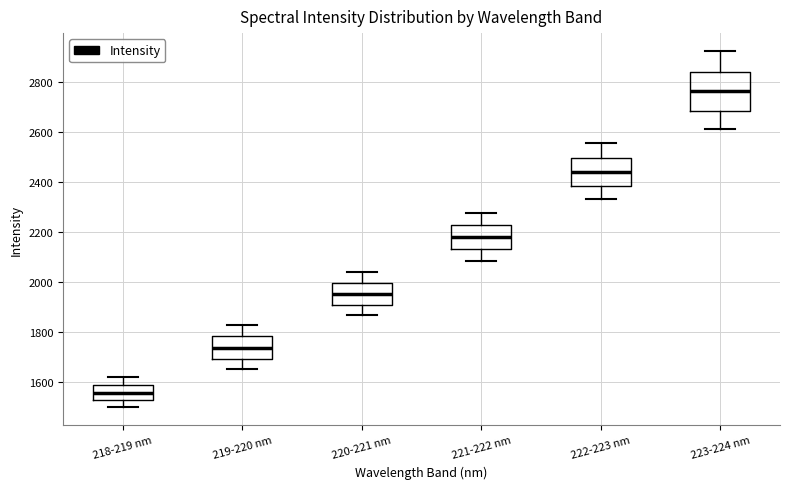

Reading left to right, transcribe this box plot: for each box, give where its median line is, the range the box spans, and where its two whiskers end, as read against the y-axis. The values are not printed on the chart, so give them approximately, as read against the axis.

218-219 nm: median 1560, box 1520 to 1580, whiskers 1500 to 1620
219-220 nm: median 1740, box 1700 to 1780, whiskers 1640 to 1820
220-221 nm: median 1960, box 1900 to 2000, whiskers 1860 to 2040
221-222 nm: median 2180, box 2140 to 2220, whiskers 2080 to 2280
222-223 nm: median 2440, box 2380 to 2500, whiskers 2340 to 2560
223-224 nm: median 2760, box 2680 to 2840, whiskers 2620 to 2920